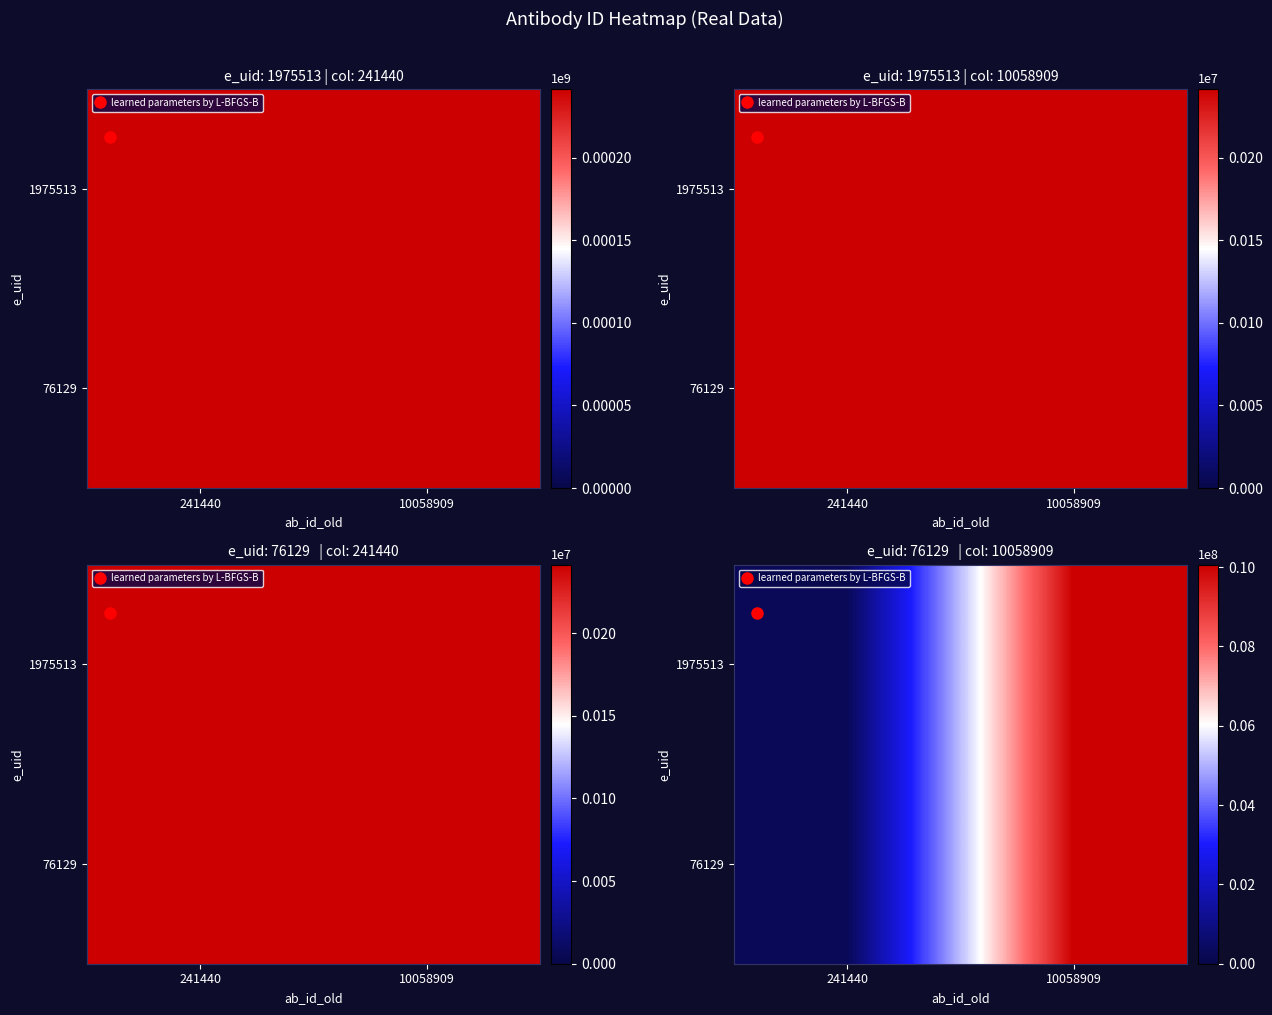

Count the number of data series in this chart.

2